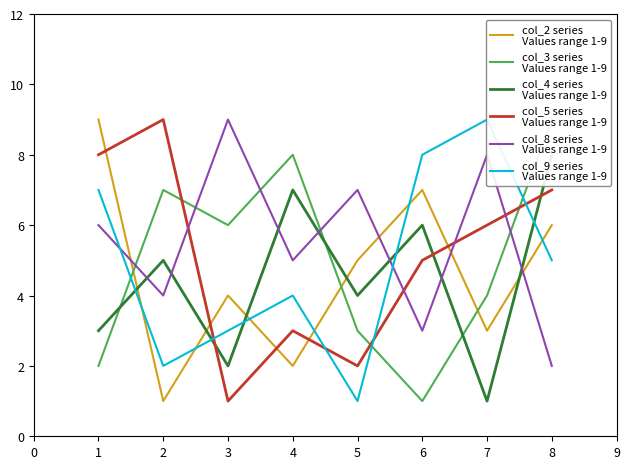

Does the chart have visible grid lines?

No